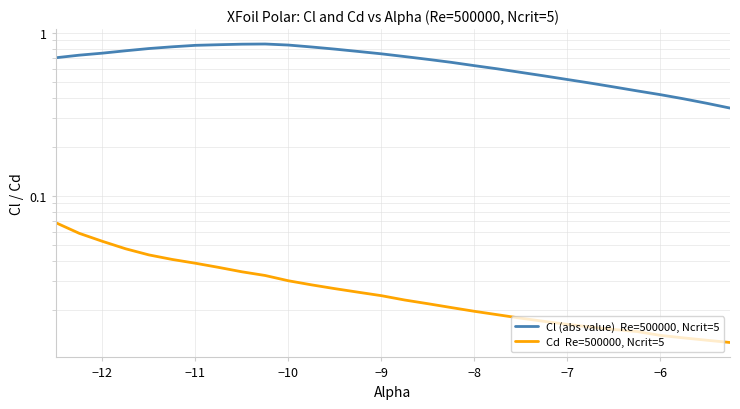

What is the difference between the highest and lowest values at −12?

0.7